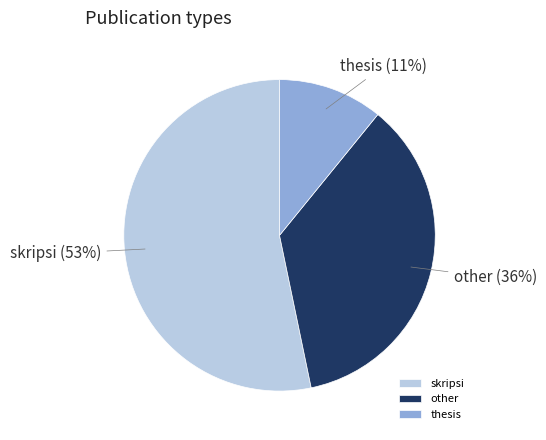

Rank the categories by value from highest to lowest.

skripsi, other, thesis